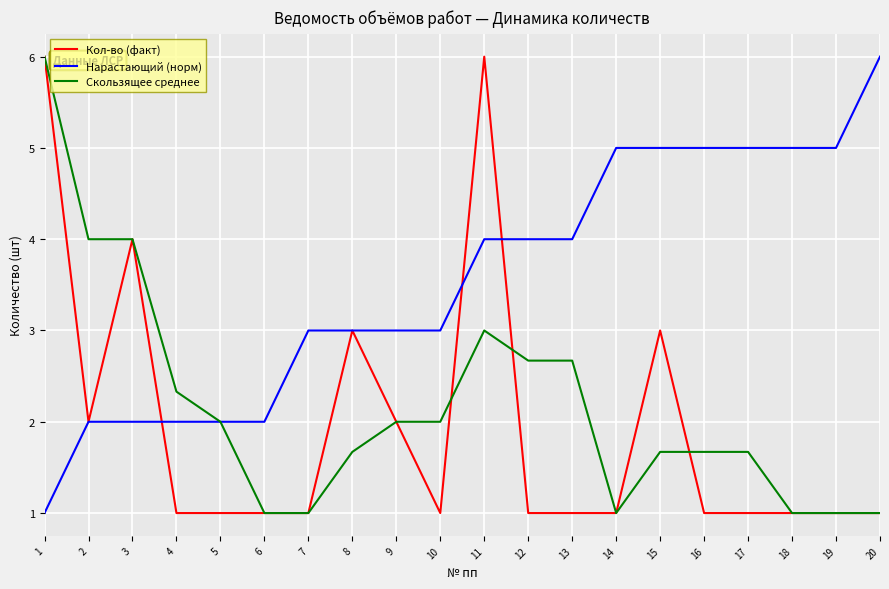

What is the spread (max minus min) of values at 19?

4.0